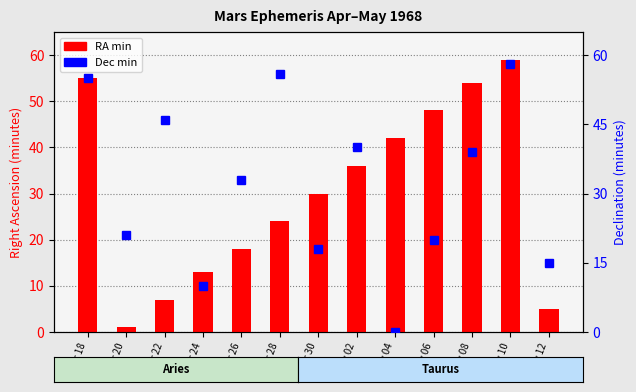

What is the total value across all series at May 08?

93